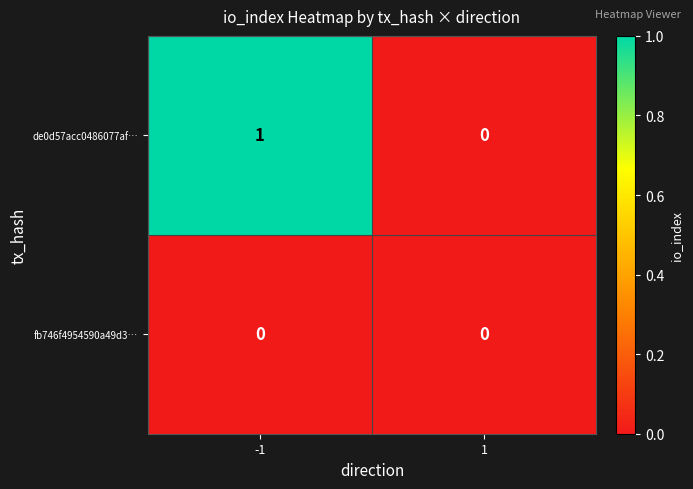

Which series changed the most between -1 and 1?

de0d57acc0486077af…